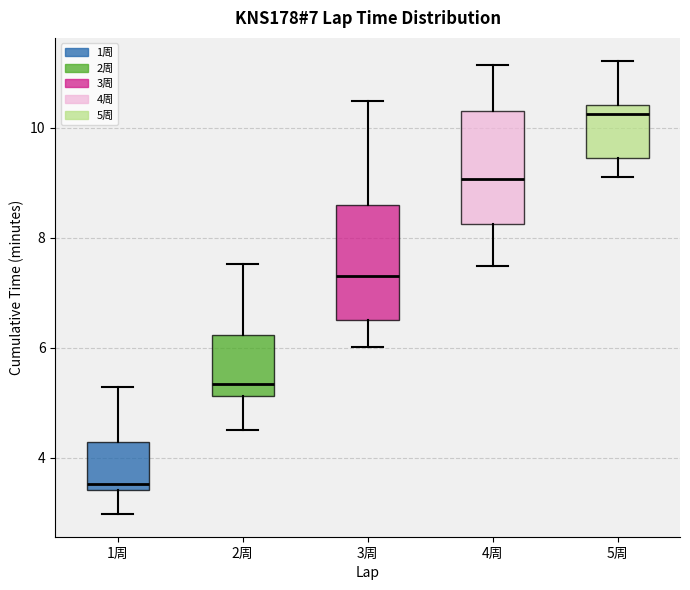

Which box's median line is the lowest?

1周